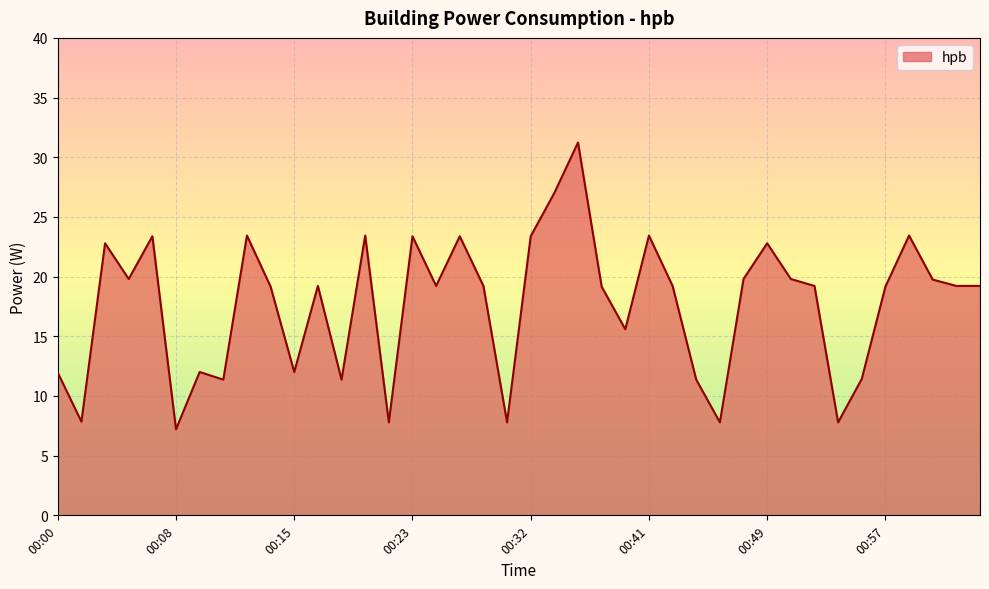

What is the difference between the maximum and minimum values?

24.0